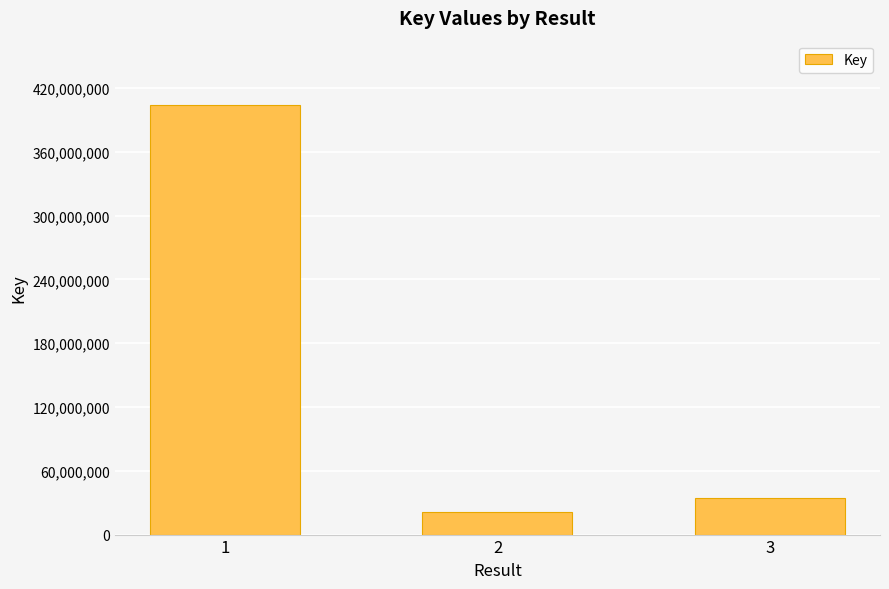

What is the approximate value at 3?

34033543